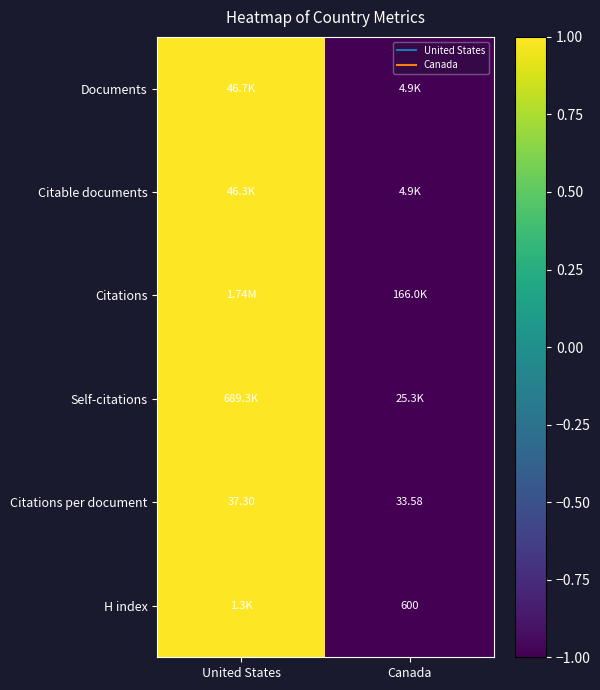

Which series has the largest range (max minus min)?

Documents